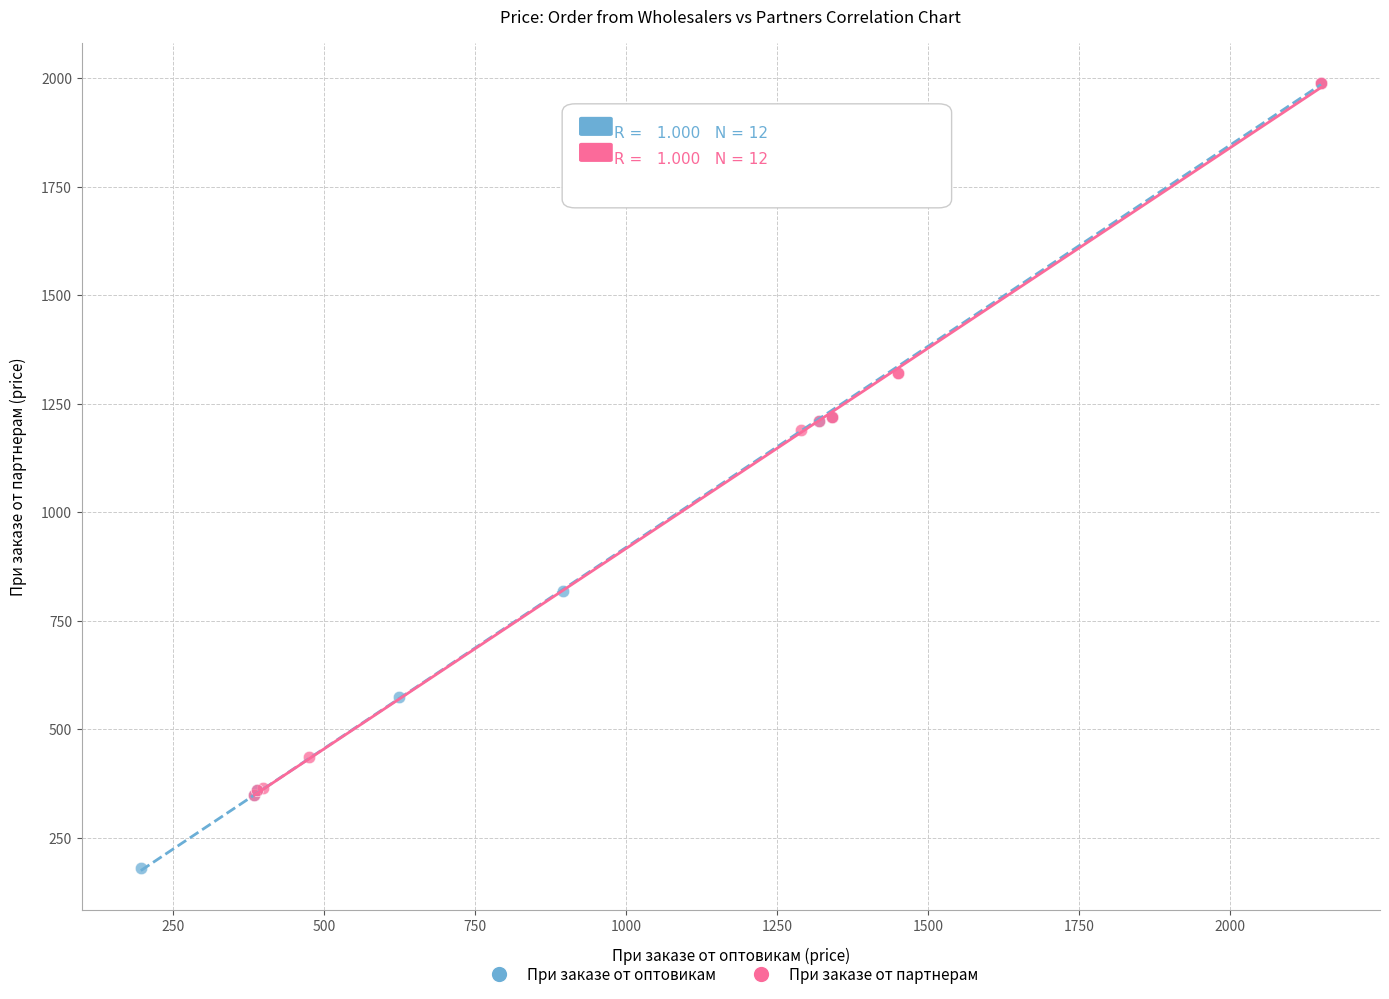

Which series has the widest spread of Y values?

При заказе от оптовикам